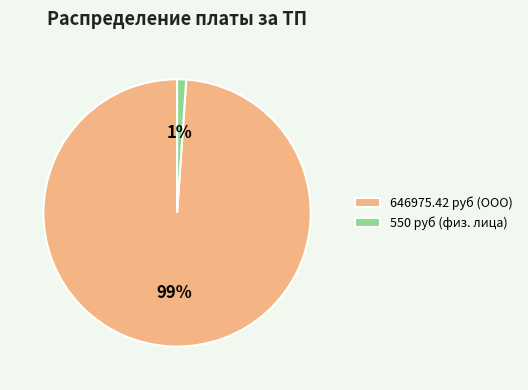

The 646975.42 руб (ООО) slice represents 89% of the pie. True or false?

False